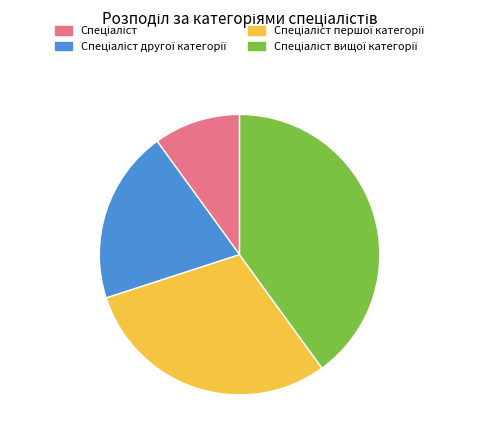

Does any single category account for the majority?

No